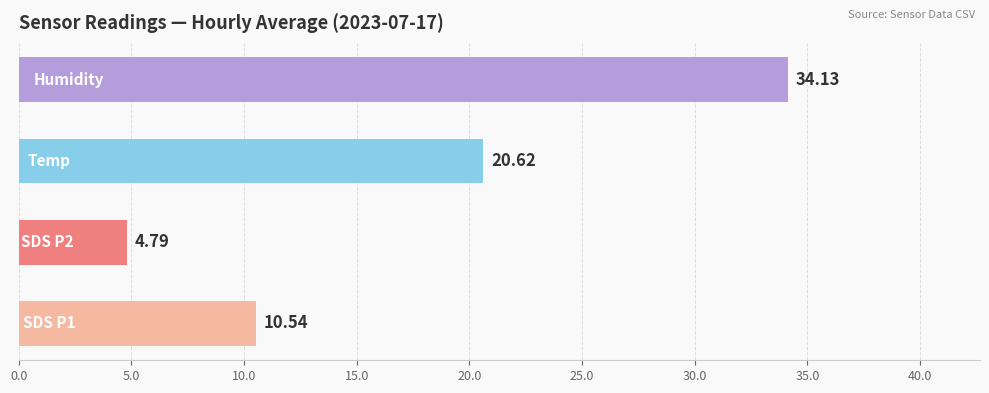

What is the difference between the second highest and second lowest values?

10.1